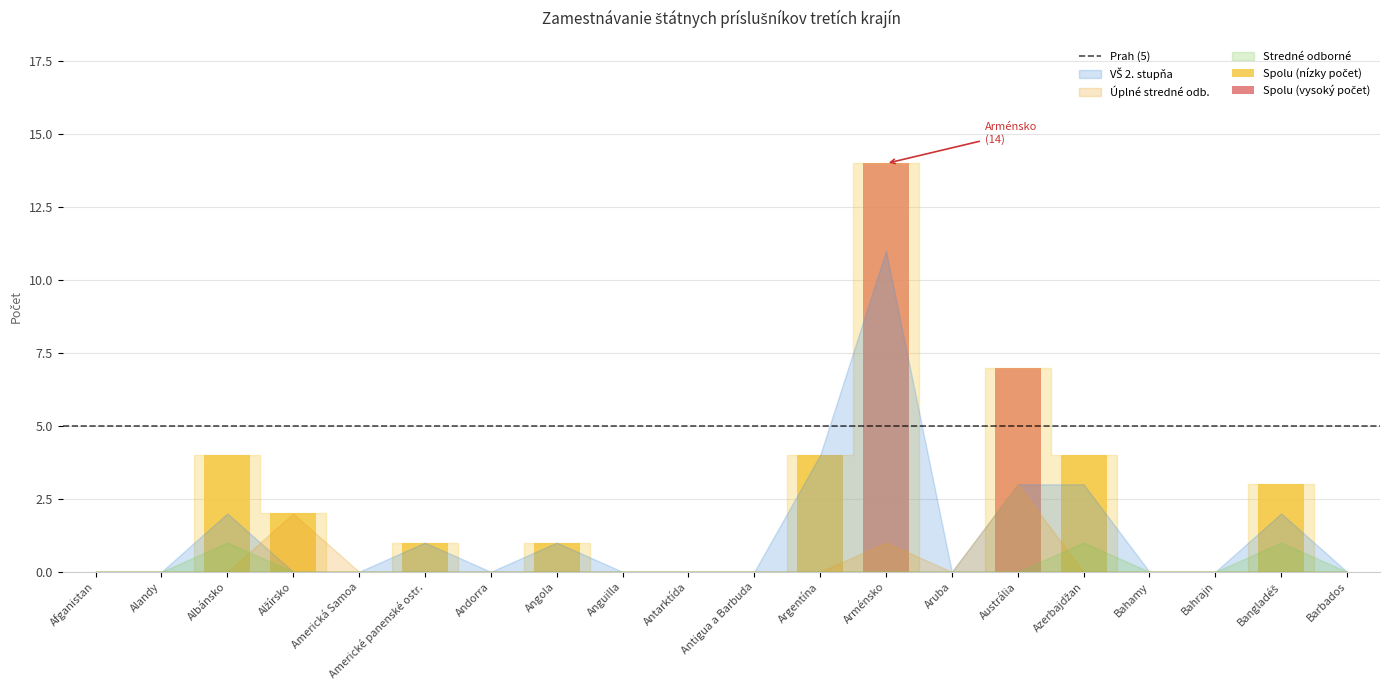

What position from the left is Alžírsko?

4